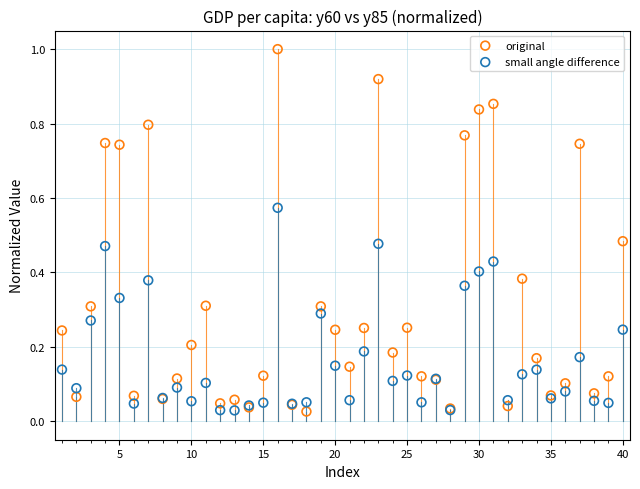

What are all the series names shown in the legend?

original, small angle difference